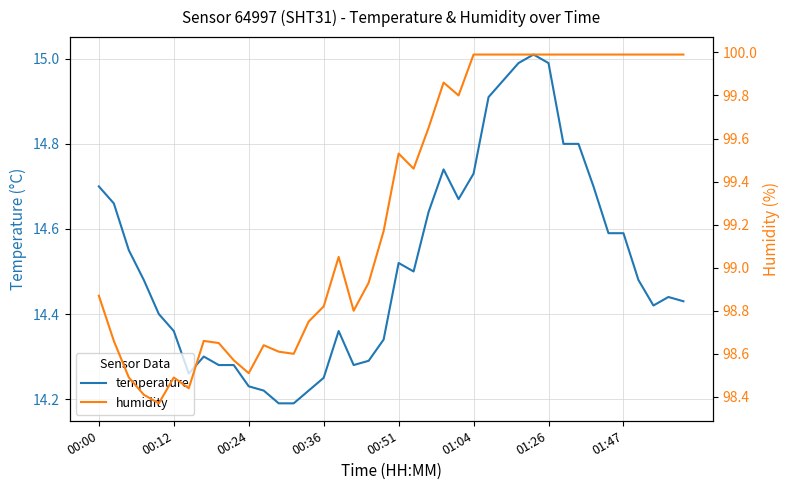

True or false: temperature has a value of 5.0 at 00:36.

False